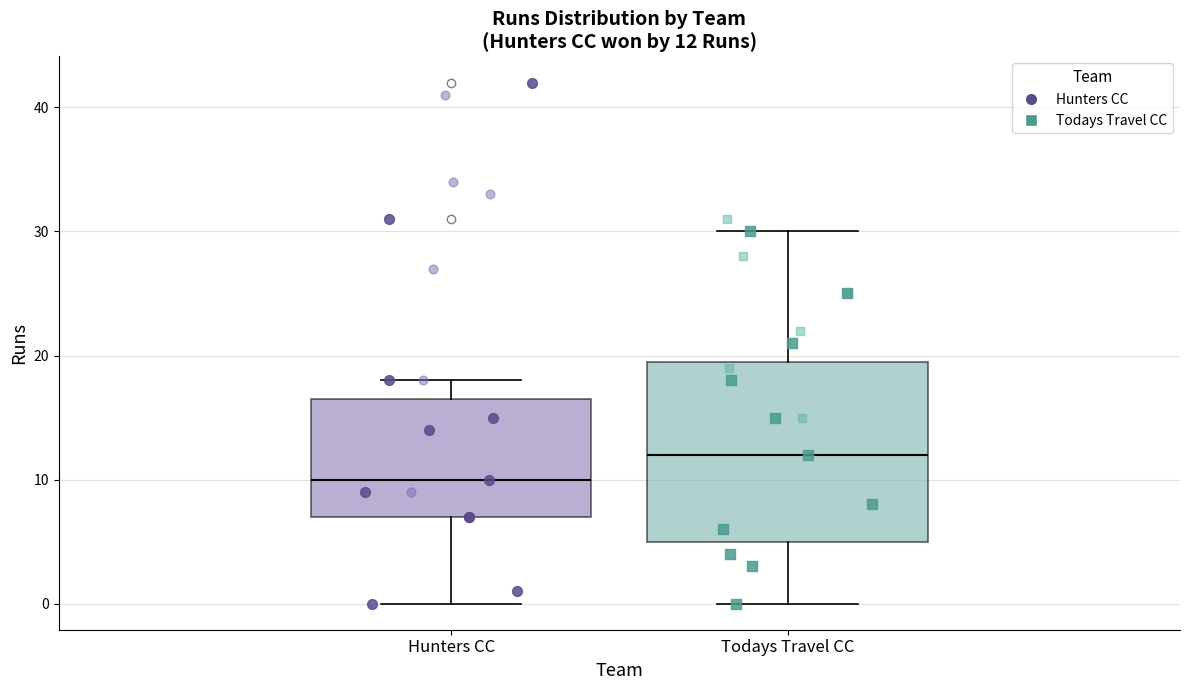

Which box's median line is the lowest?

Hunters CC